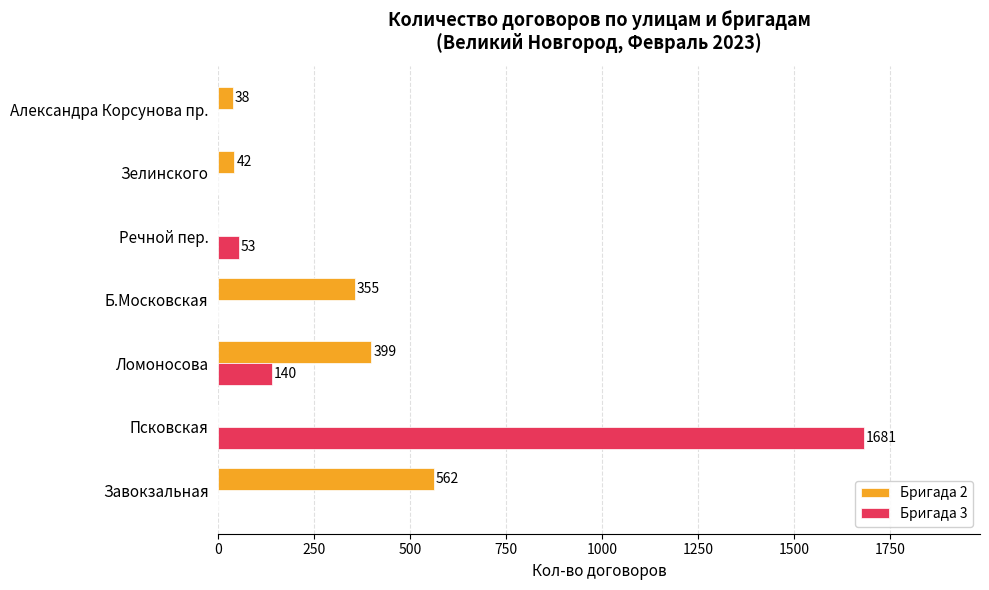

What is the sum of all Бригада 2 values?

1396